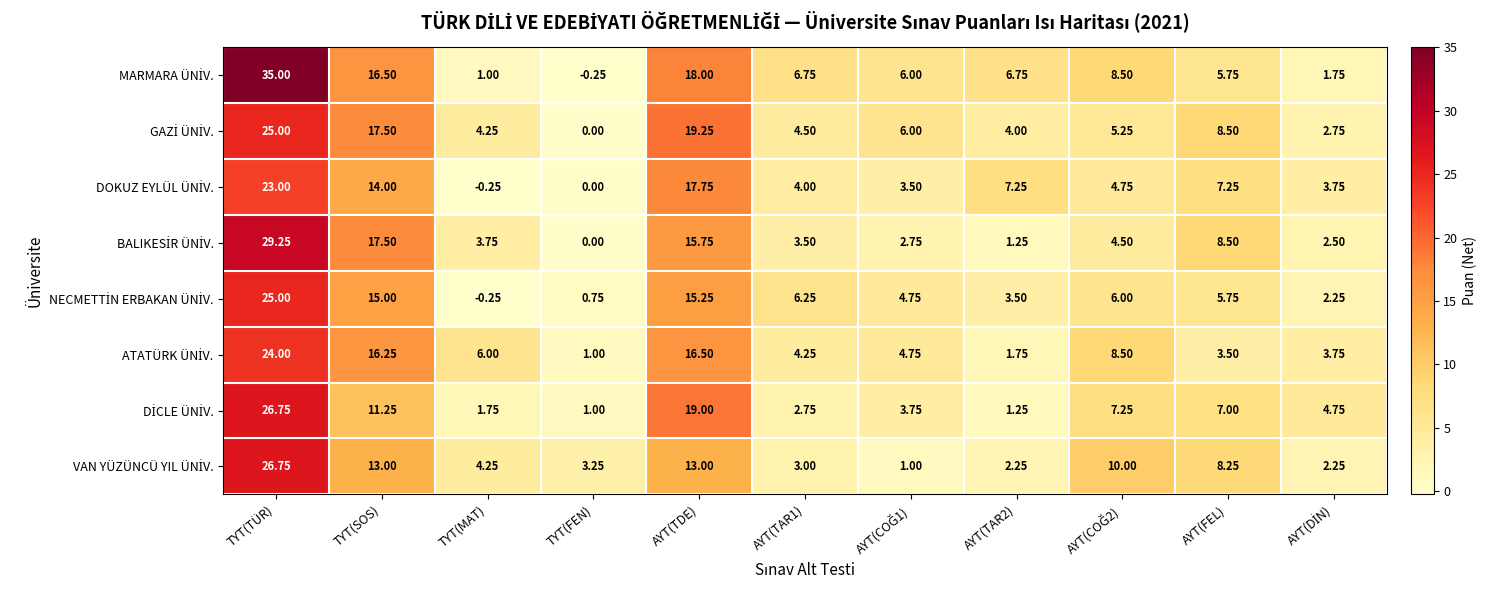

Count the number of categories in the chart.

11